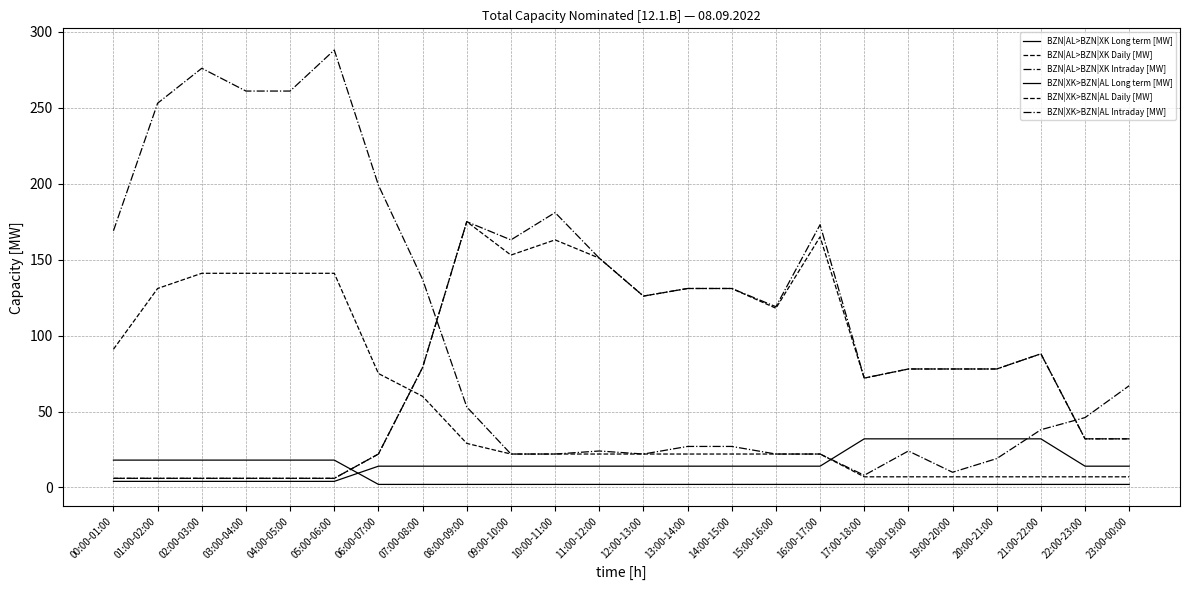

Reading left to right, list all the values displayed in this chart.

BZN|AL>BZN|XK Long term [MW]: 4	4	4	4	4	4	14	14	14	14	14	14	14	14	14	14	14	32	32	32	32	32	14	14
BZN|AL>BZN|XK Daily [MW]: 6	6	6	6	6	6	22	79	175	153	163	151	126	131	131	118	165	72	78	78	78	88	32	32
BZN|AL>BZN|XK Intraday [MW]: 6	6	6	6	6	6	22	79	175	163	181	151	126	131	131	119	173	72	78	78	78	88	32	32
BZN|XK>BZN|AL Long term [MW]: 18	18	18	18	18	18	2	2	2	2	2	2	2	2	2	2	2	2	2	2	2	2	2	2
BZN|XK>BZN|AL Daily [MW]: 91	131	141	141	141	141	75	60	29	22	22	22	22	22	22	22	22	7	7	7	7	7	7	7
BZN|XK>BZN|AL Intraday [MW]: 169	253	276	261	261	288	199	137	53	22	22	24	22	27	27	22	22	8	24	10	19	38	46	67